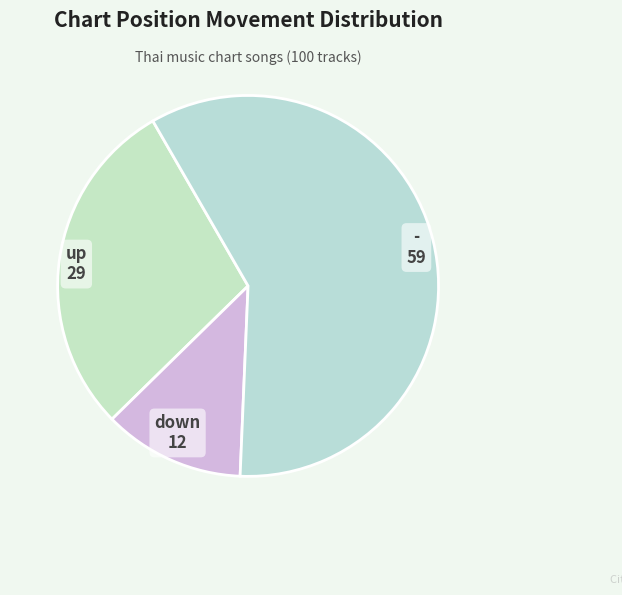

Approximately how many times larger is the value at up compared to down?

2.4